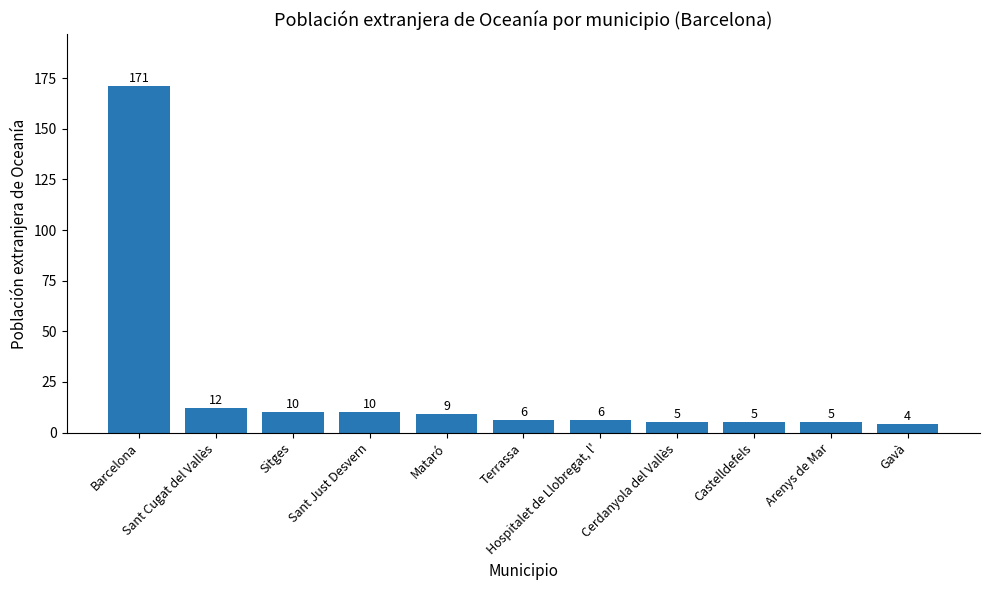

Is it true that the value at Sant Cugat del Vallès is 12?

True